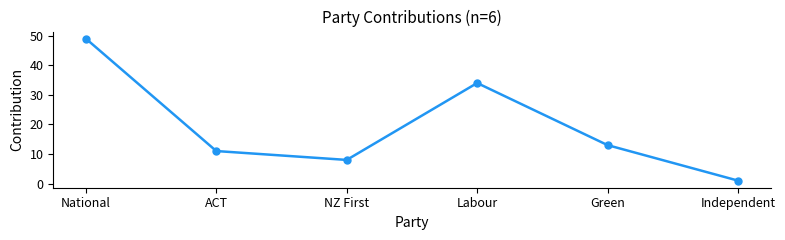

The chart shows a value of 13 at National. True or false?

False